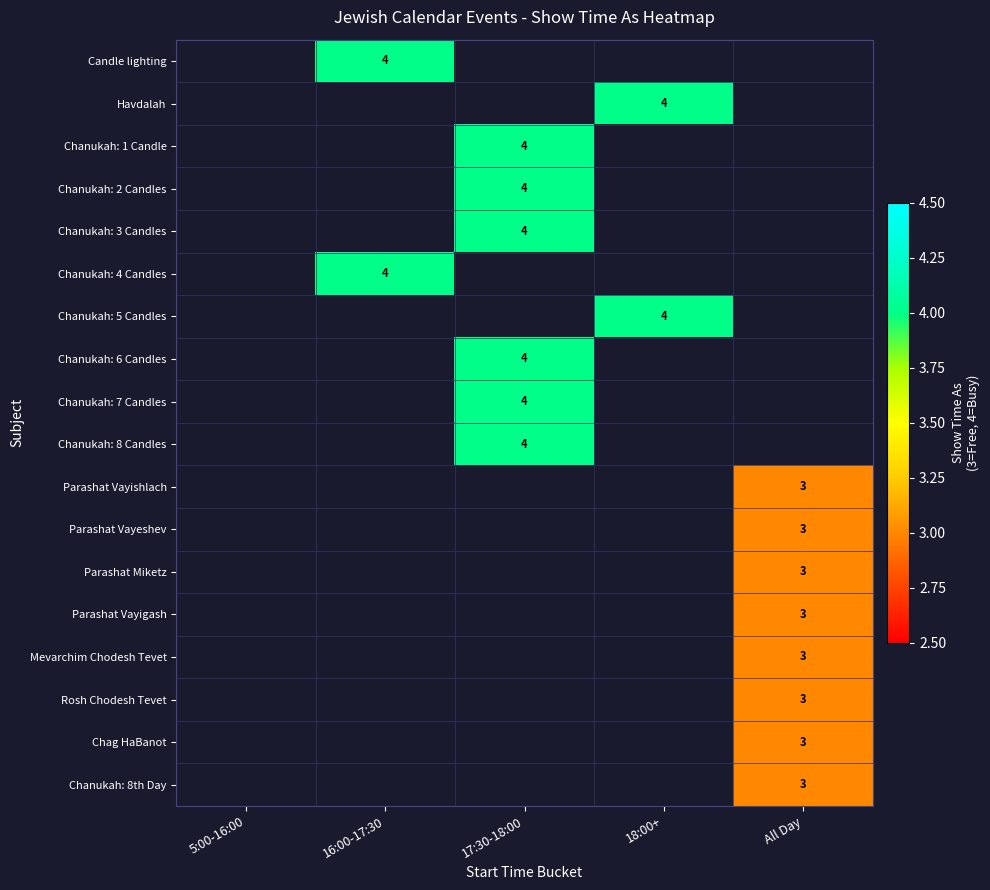

The value of Chanukah: 5 Candles at 18:00+ is 4. True or false?

True